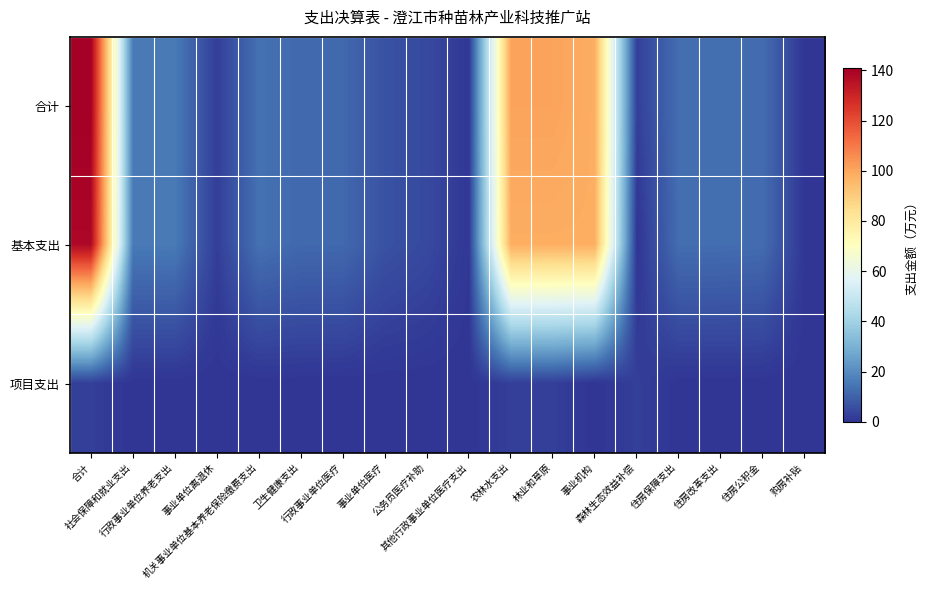

Which category has the lowest value across all series?

森林生态效益补偿